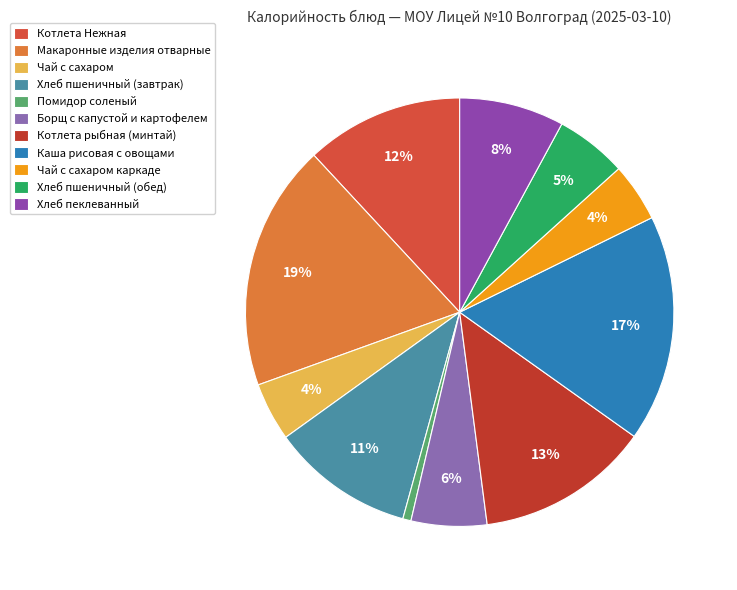

Count the number of slices in the pie.

11